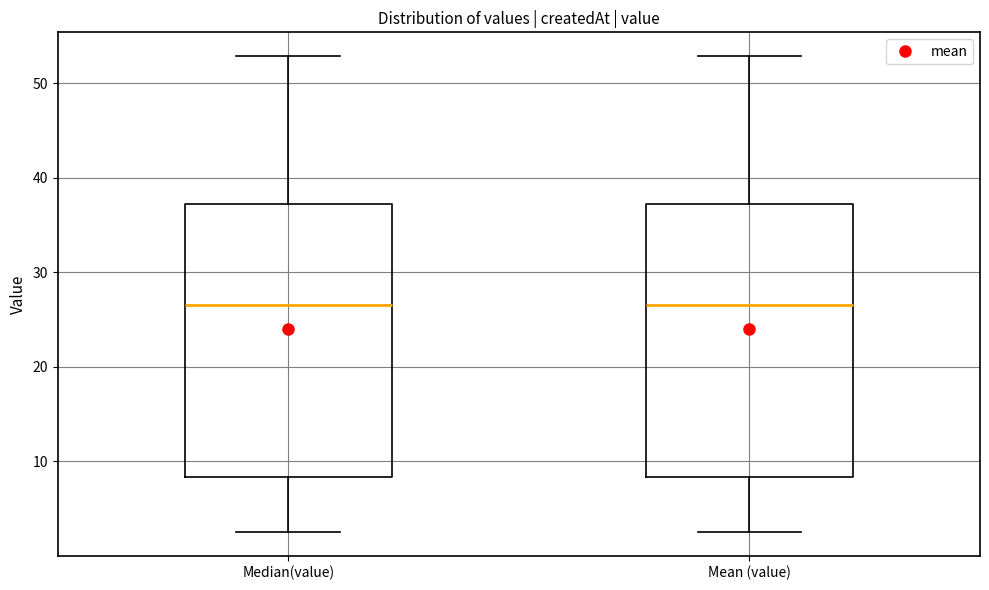

Reading left to right, transcribe this box plot: for each box, give where its median line is, the range the box spans, and where its two whiskers end, as read against the y-axis. The values are not printed on the chart, so give them approximately, as read against the axis.

Median(value): median 27, box 8 to 37, whiskers 3 to 53
Mean (value): median 27, box 8 to 37, whiskers 3 to 53